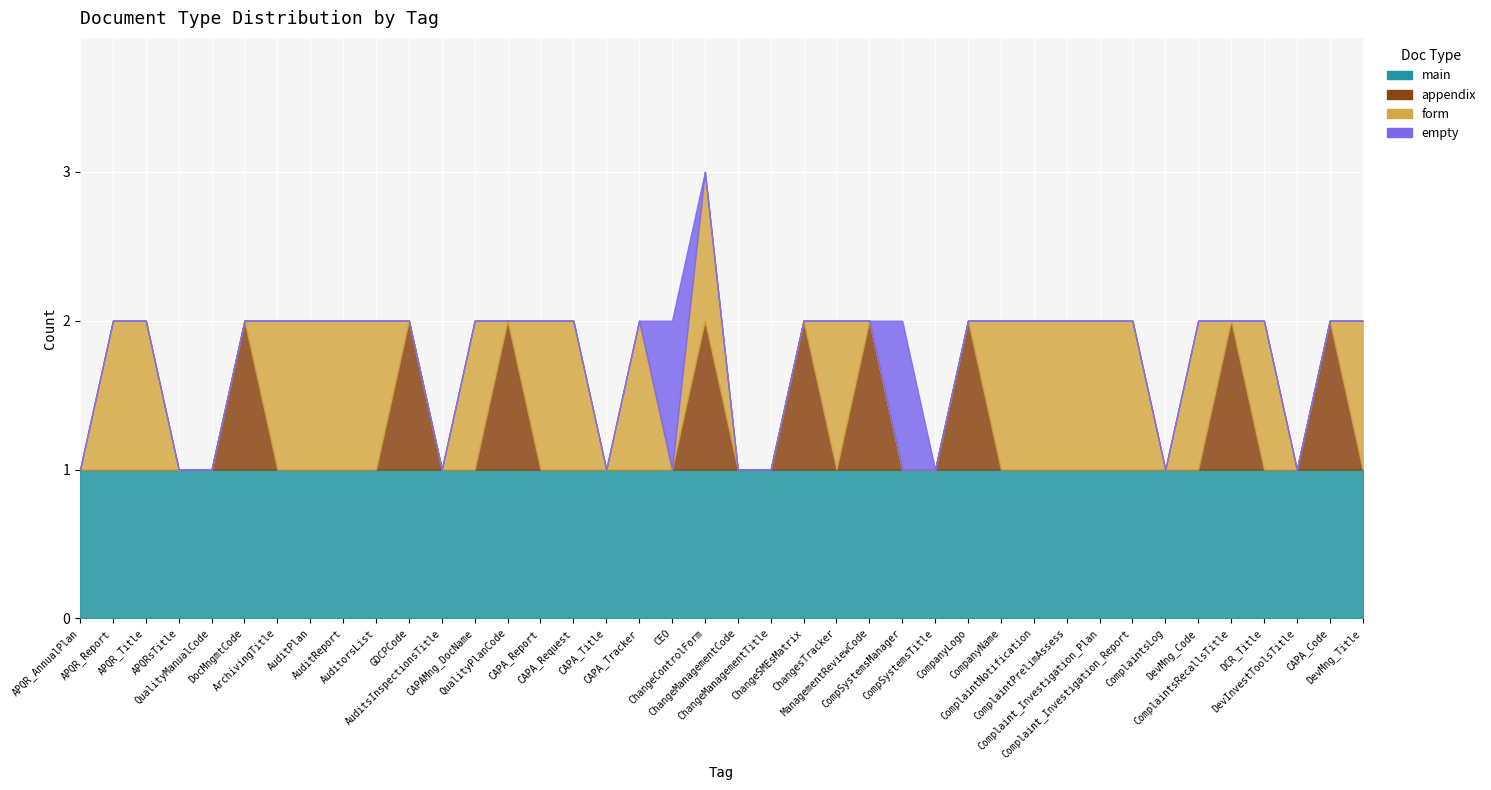

Reading left to right, what are all the values shown in this chart?

main: 1	1	1	1	1	1	1	1	1	1	1	1	1	1	1	1	1	1	1	1	1	1	1	1	1	1	1	1	1	1	1	1	1	1	1	1	1	1	1	1
appendix: 0	0	0	0	0	1	0	0	0	0	1	0	0	1	0	0	0	0	0	1	0	0	1	0	1	0	0	1	0	0	0	0	0	0	0	1	0	0	1	0
form: 0	1	1	0	0	0	1	1	1	1	0	0	1	0	1	1	0	1	0	1	0	0	0	1	0	0	0	0	1	1	1	1	1	0	1	0	1	0	0	1
empty: 0	0	0	0	0	0	0	0	0	0	0	0	0	0	0	0	0	0	1	0	0	0	0	0	0	1	0	0	0	0	0	0	0	0	0	0	0	0	0	0